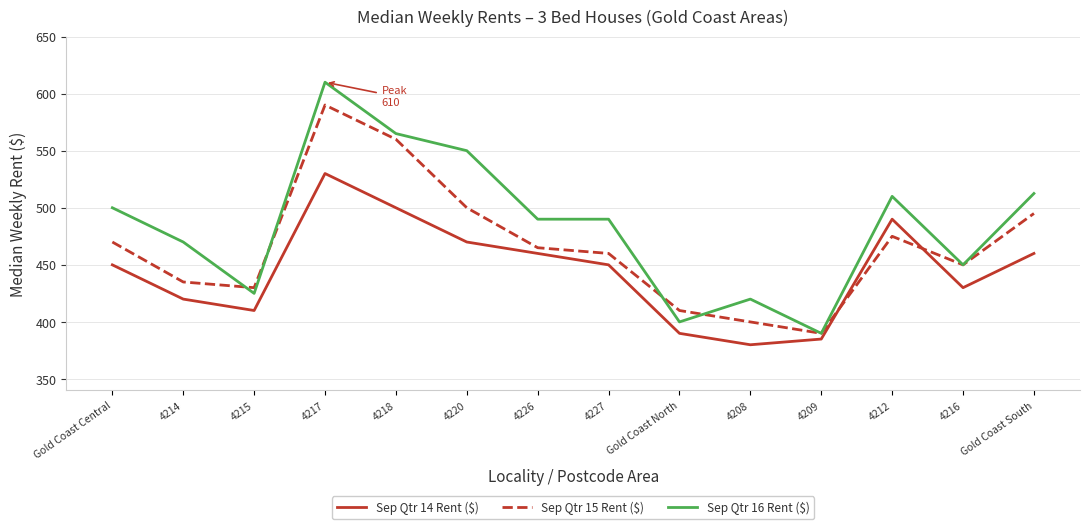

Which series has the largest total across all categories?

Sep Qtr 16 Rent ($)